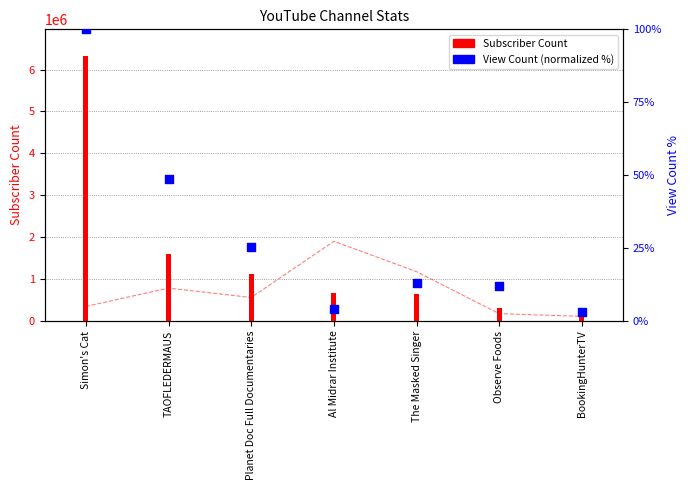

What are all the series names shown in the legend?

Subscriber Count, View Count (normalized)